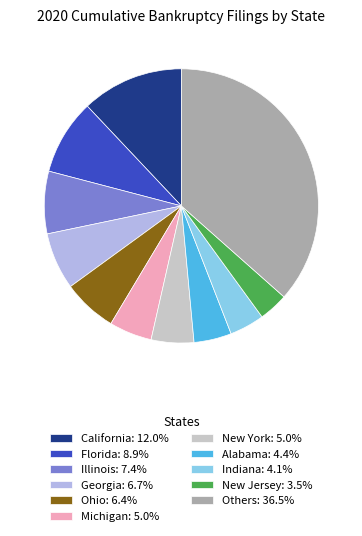

Does Others: 36.5% account for over 50% of the chart?

No